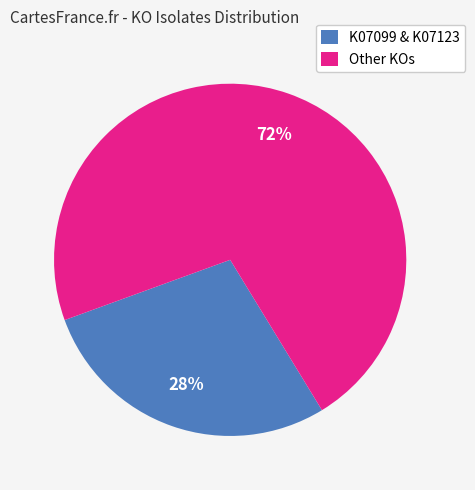

To the nearest percent, what percentage of the pie is K07099 & K07123?

28%